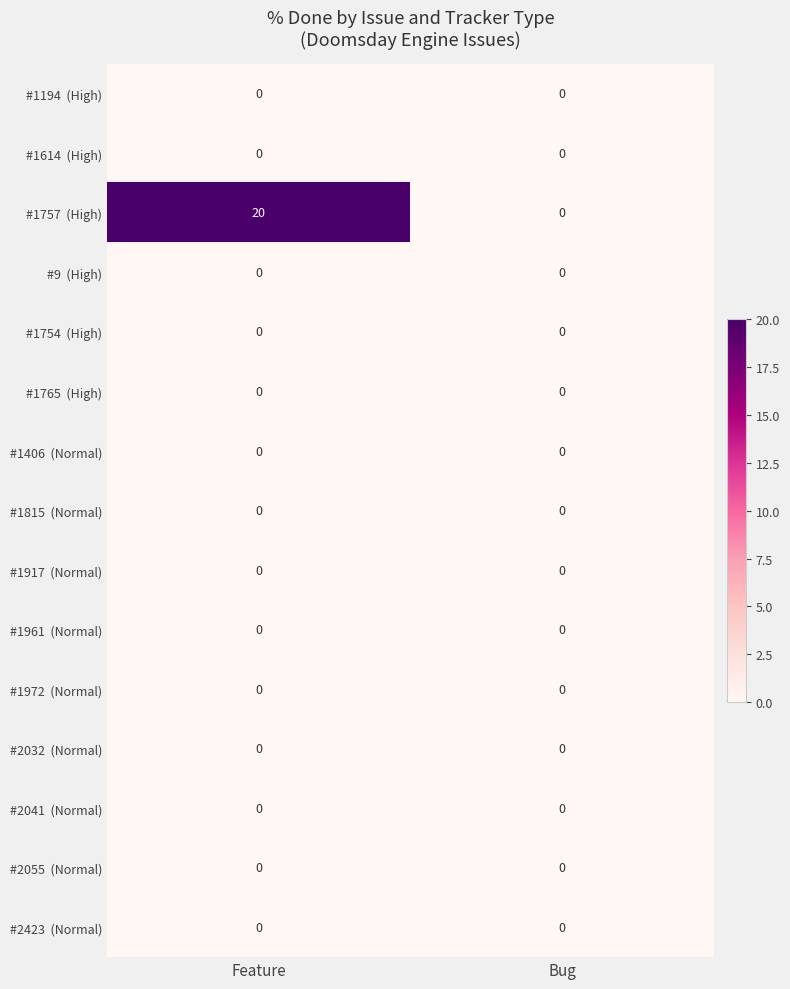

At which category is the sum across all series the highest?

Feature